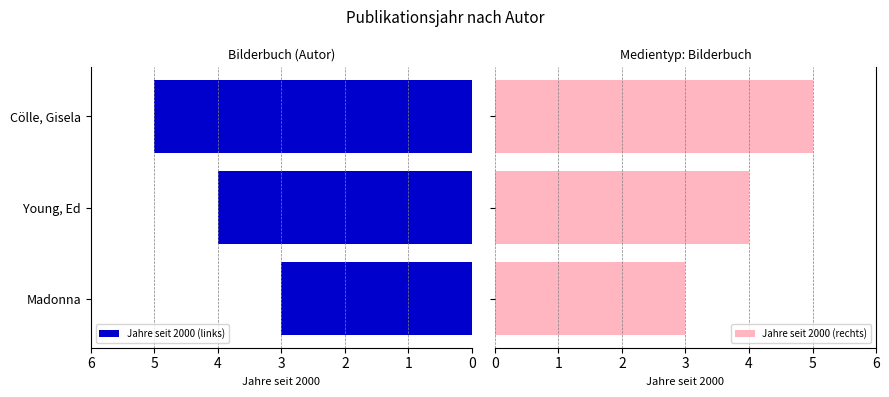

Reading left to right, what are all the values shown in this chart?

Jahre seit 2000 (links): 0=3	1=4	2=5
Jahre seit 2000 (rechts): 0=3	1=4	2=5